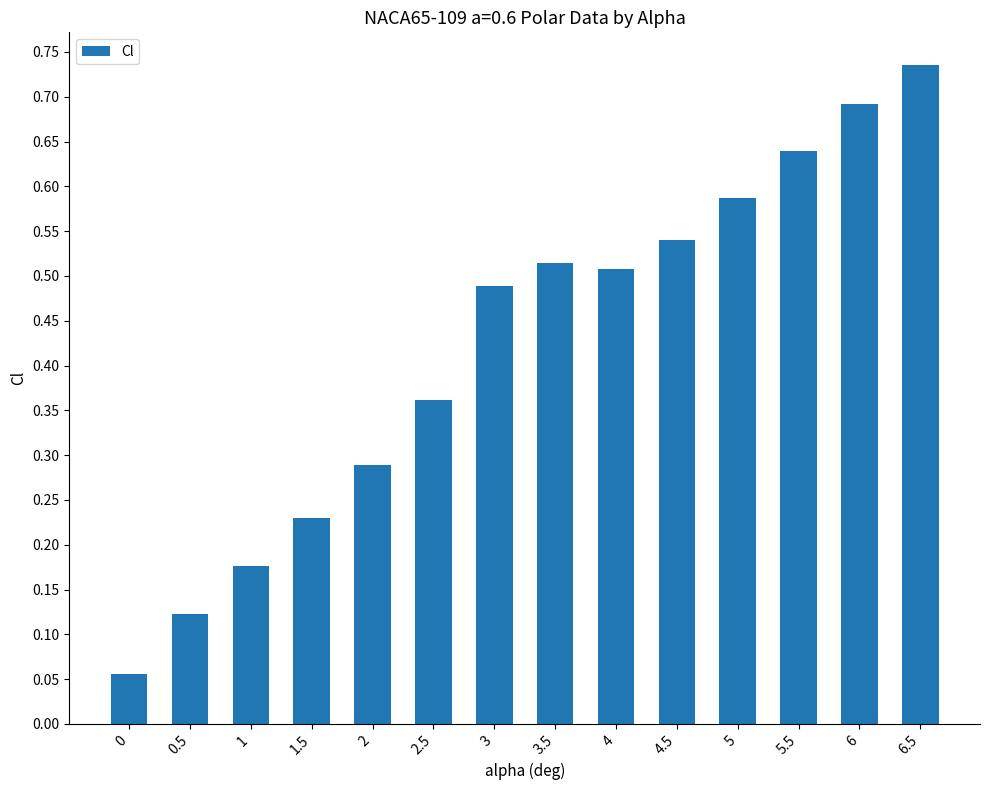

Rank the categories by value from lowest to highest.

0, 0.5, 1, 1.5, 2, 2.5, 3, 4, 3.5, 4.5, 5, 5.5, 6, 6.5